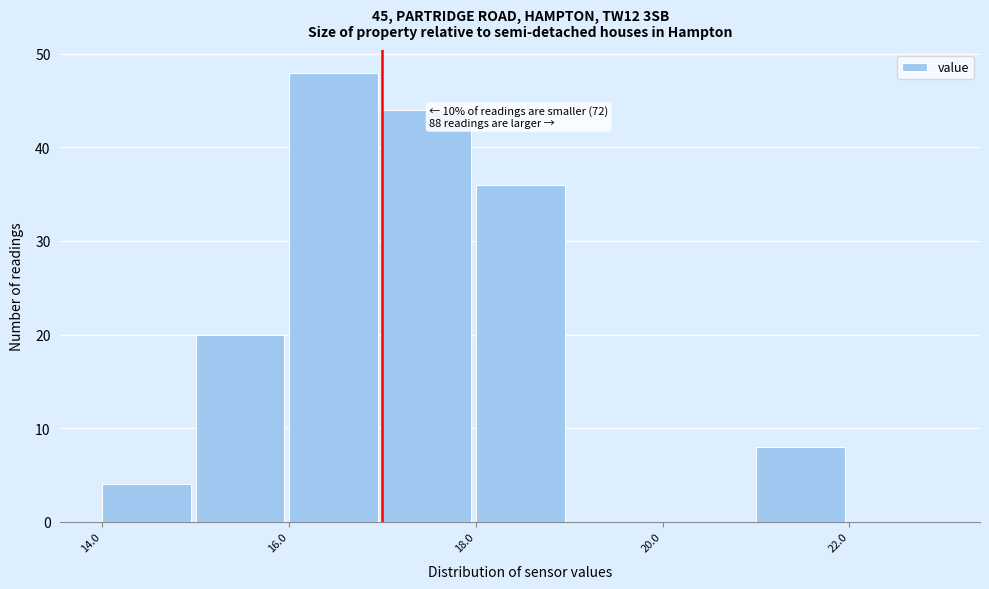

Over which range of the x-axis is the bar tallest?

16 to 17